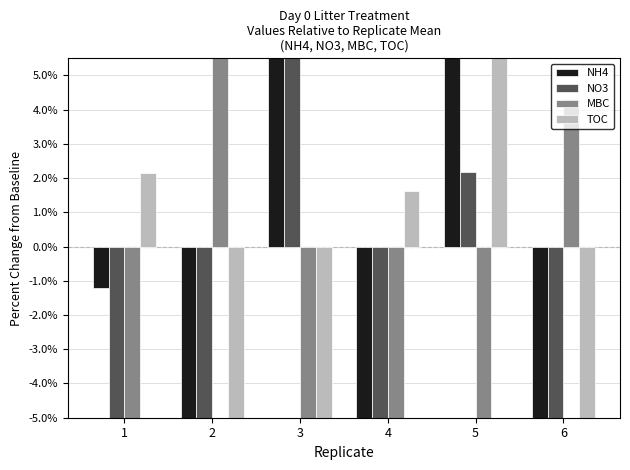

Is it true that TOC equals 31.6 at 5?

True